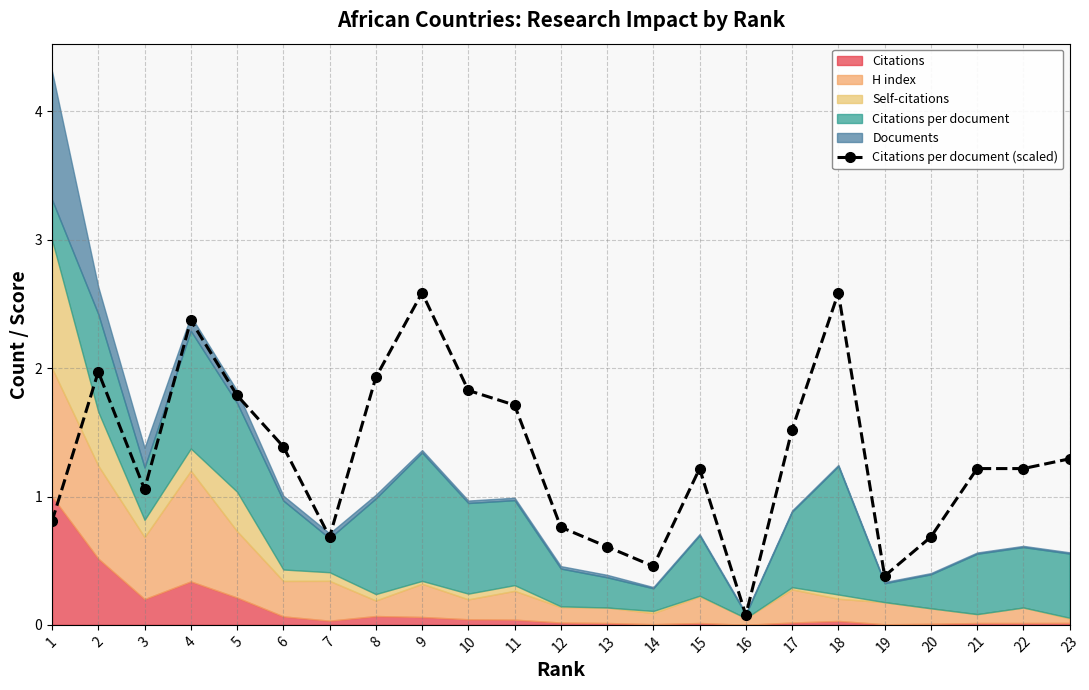

Rank the categories by value from highest to lowest.

9, 18, 4, 2, 8, 10, 5, 11, 17, 6, 23, 15, 21, 22, 3, 1, 12, 7, 20, 13, 14, 19, 16